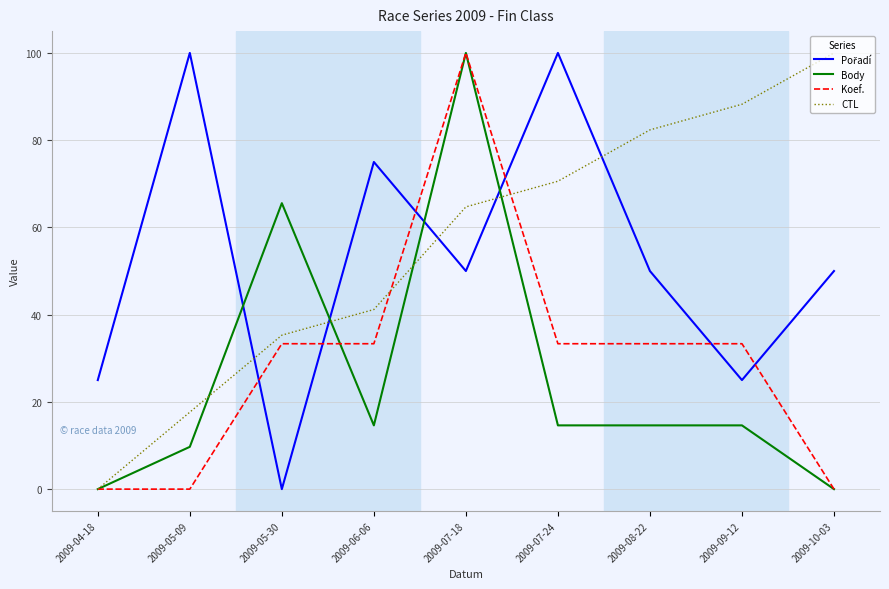

At how many categories does at least one series exceed 79?

6